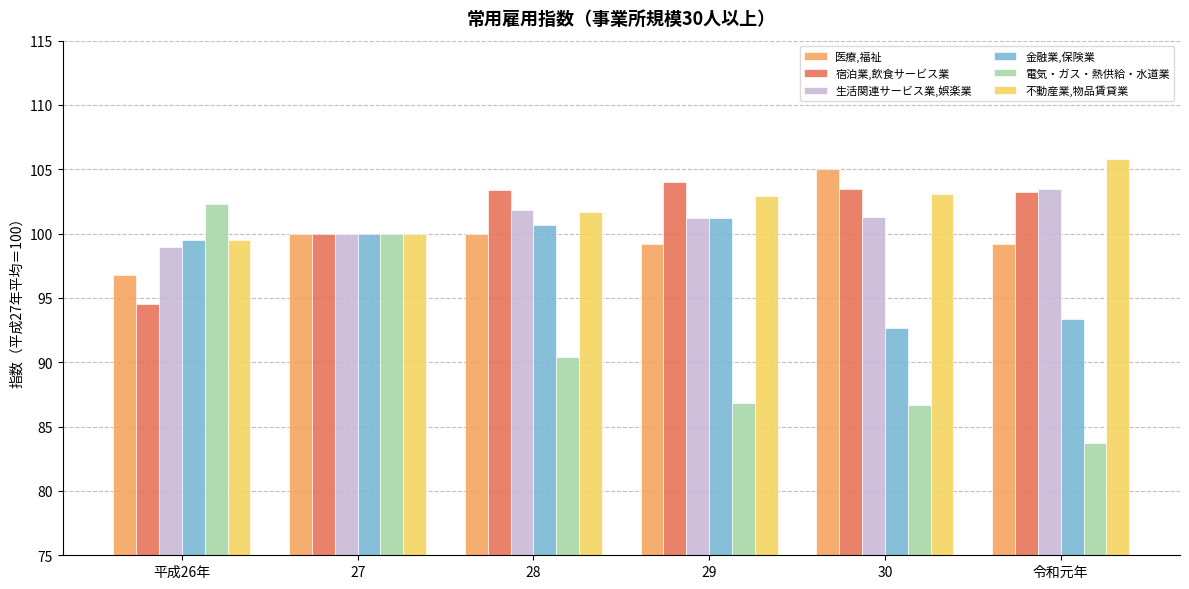

Count the number of data series in this chart.

6